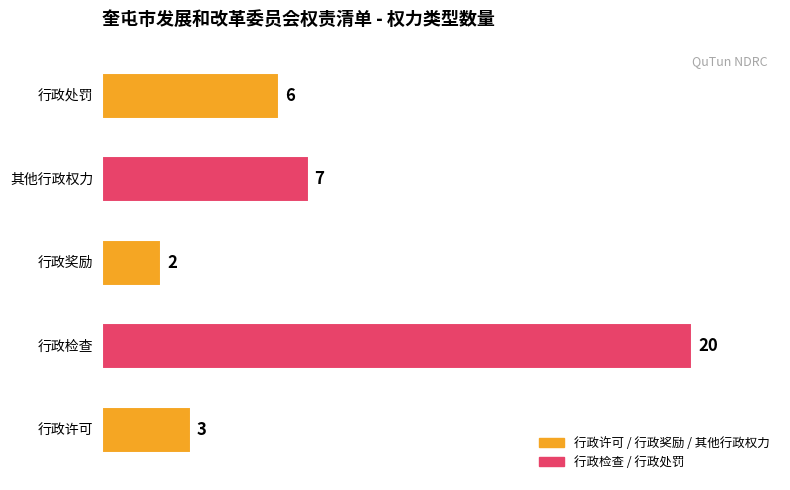

What is the sum of all values?

38